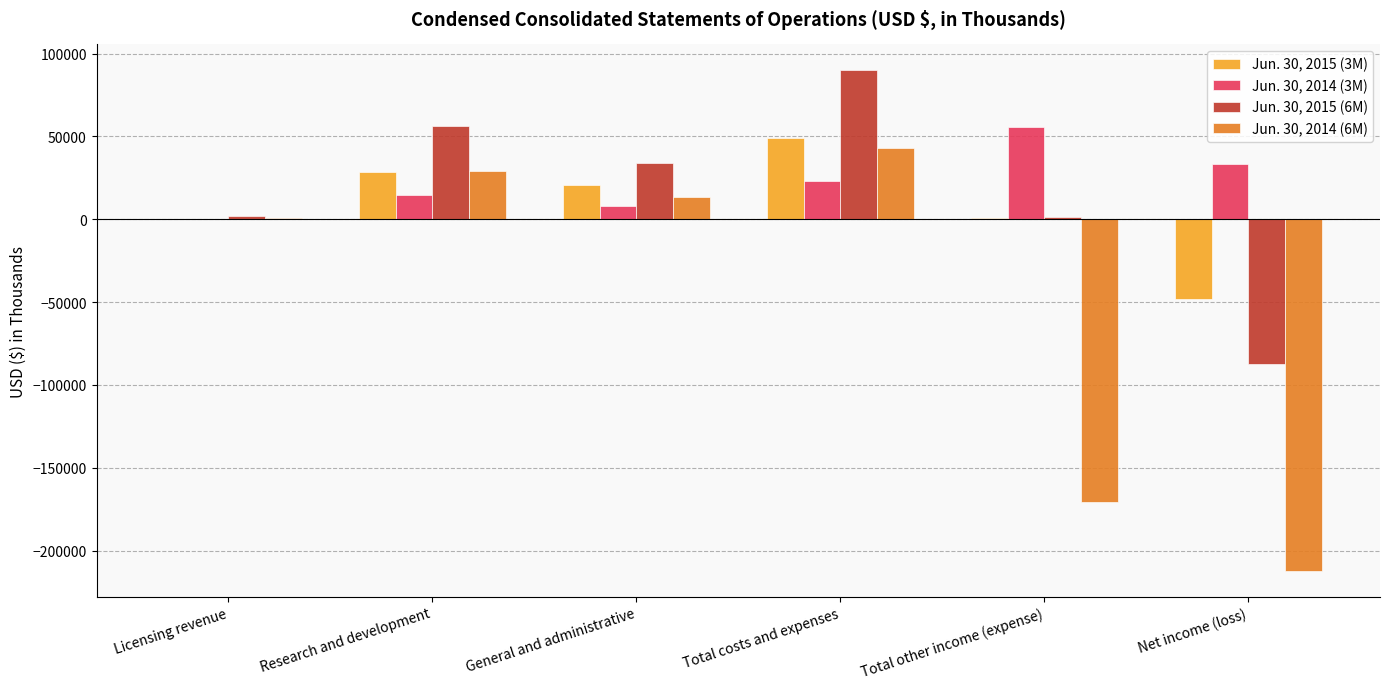

What is the sum of the Jun. 30, 2015 (6M) values at Net income (loss) and Research and development?

-31020